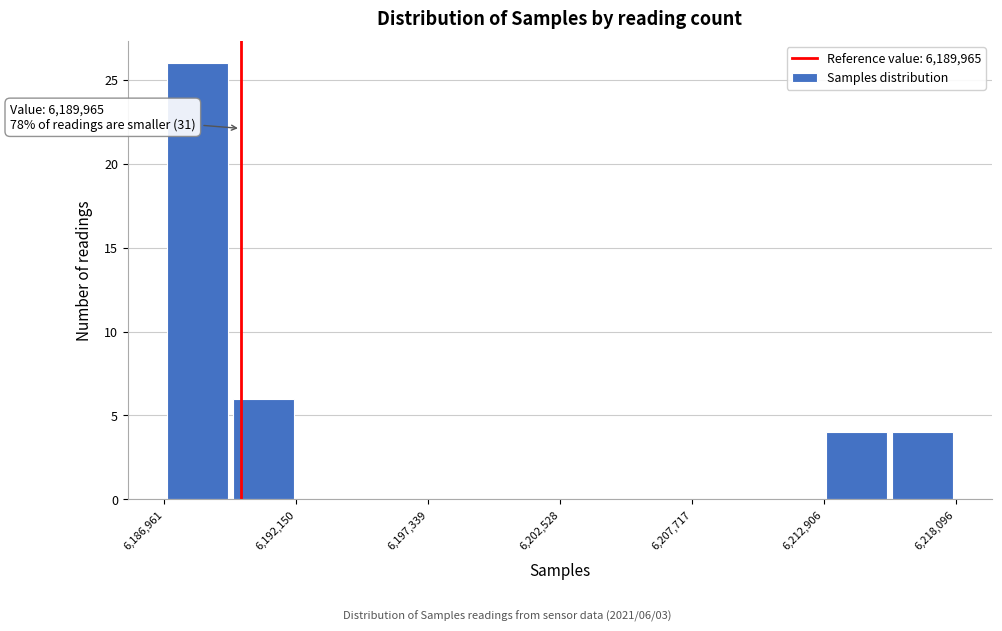

Around what value on the x-axis is the tallest bar? Give the approximate position of its centre, as read against the axis.

6188000